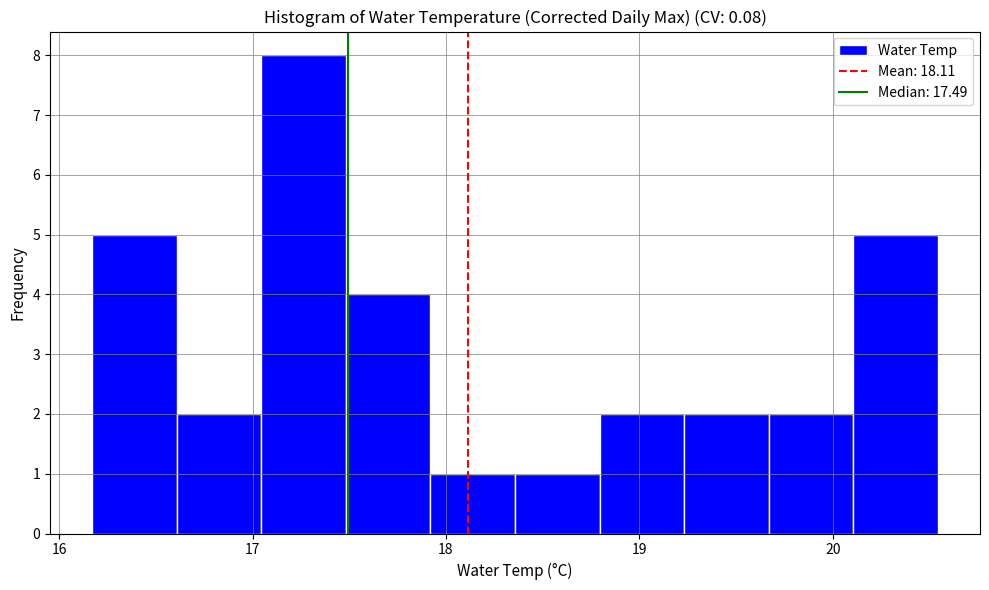

Over which range of the x-axis is the bar tallest?

17.0 to 17.5